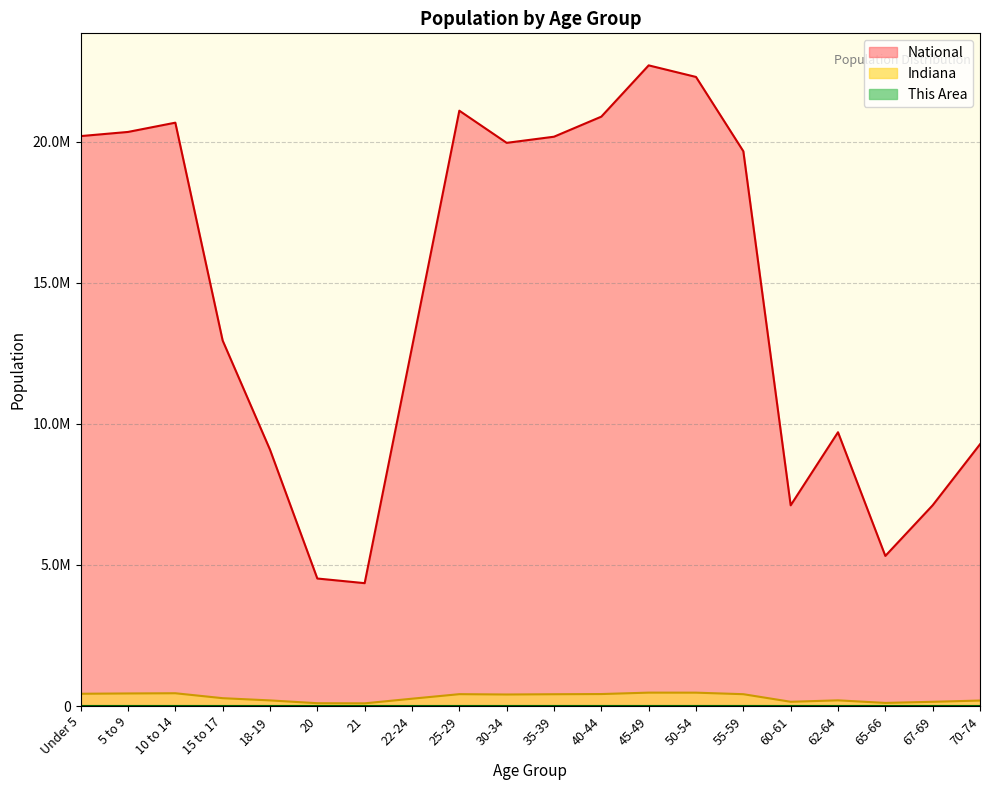

Which category has the lowest value in the Indiana series?

21